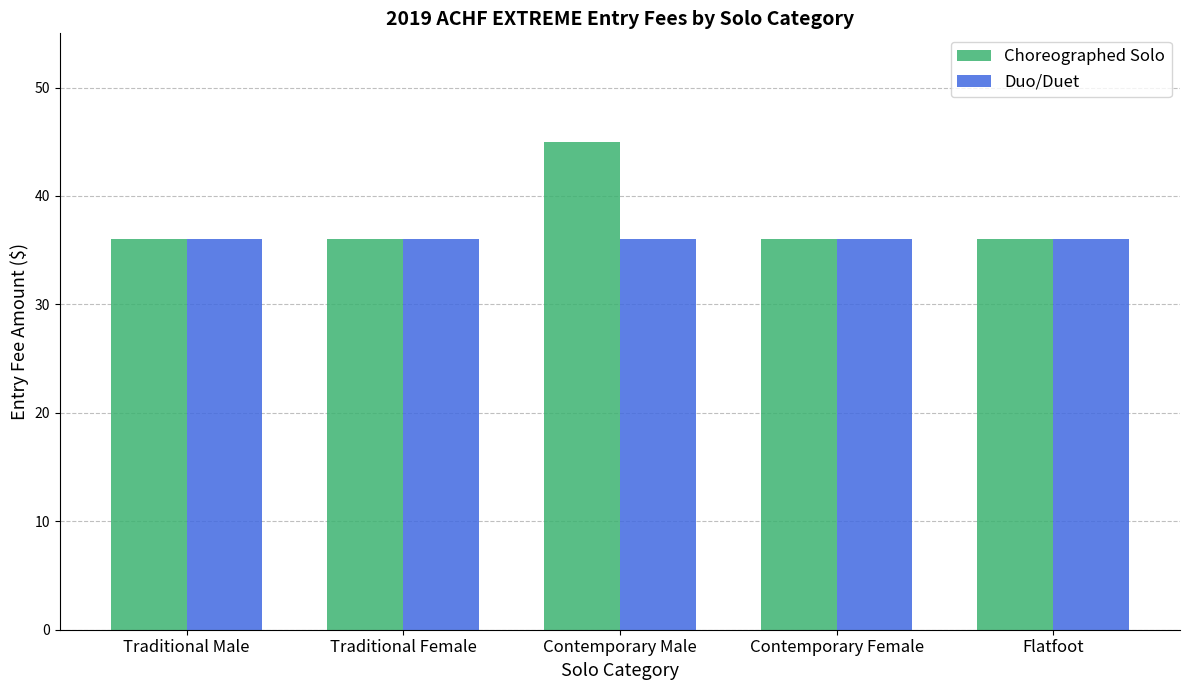

Which series changed the most between Traditional Female and Contemporary Male?

Choreographed Solo